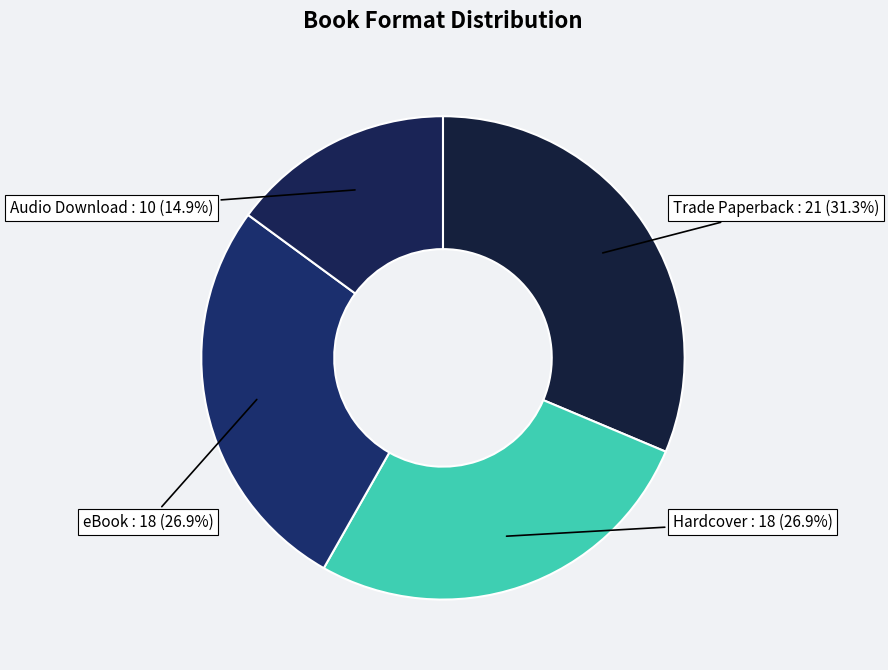

What is the smallest slice in the pie chart?

Audio Download